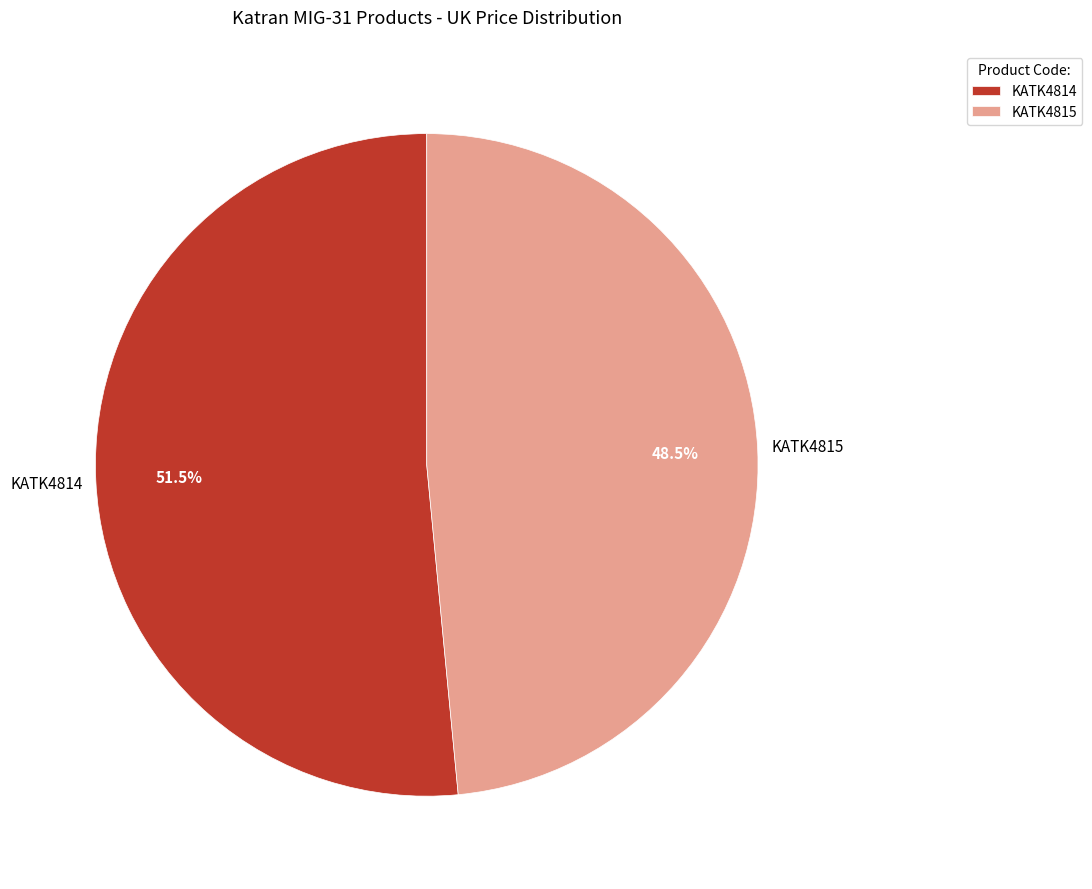

What percentage do KATK4815 and KATK4814 together represent?

100.0%